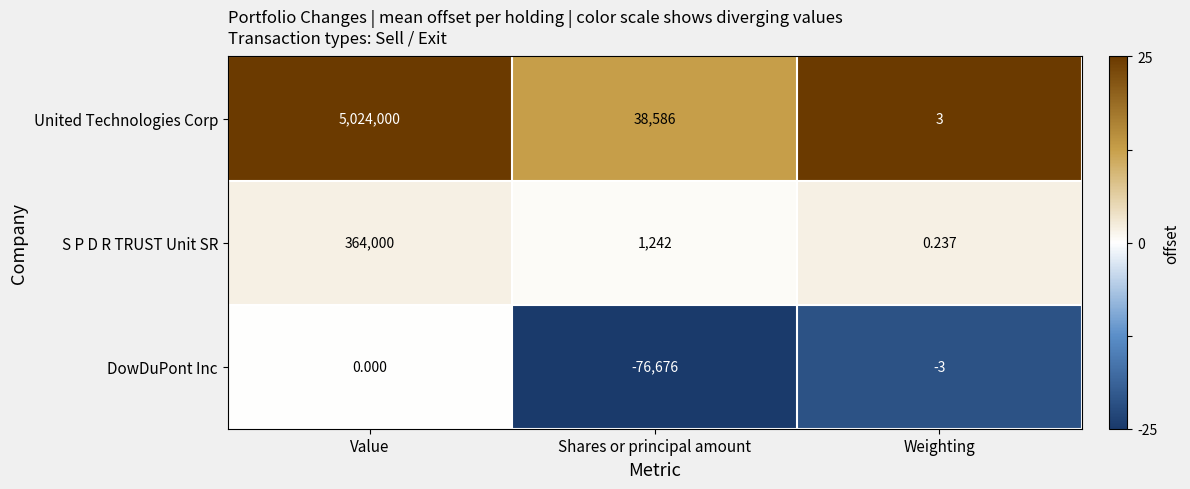

Which series has the largest total across all categories?

United Technologies Corp